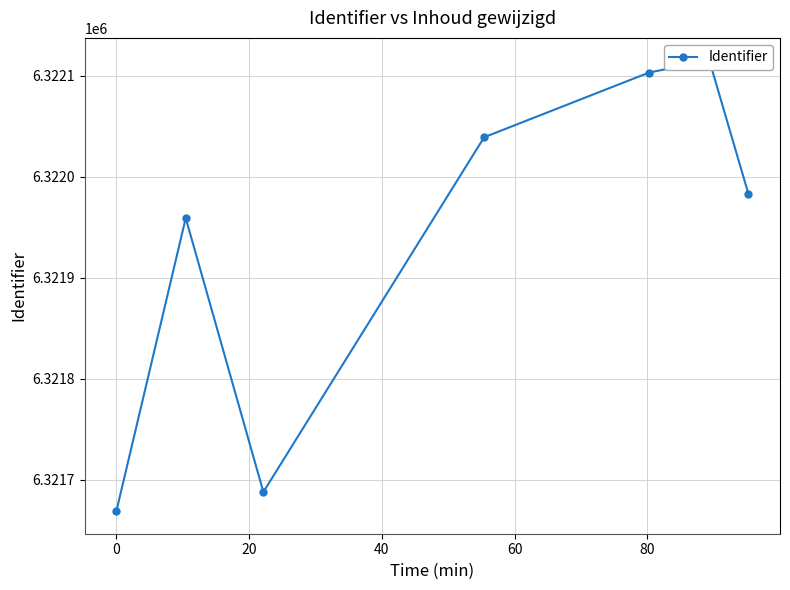

What is the value of the 4th point from the left?

6322039